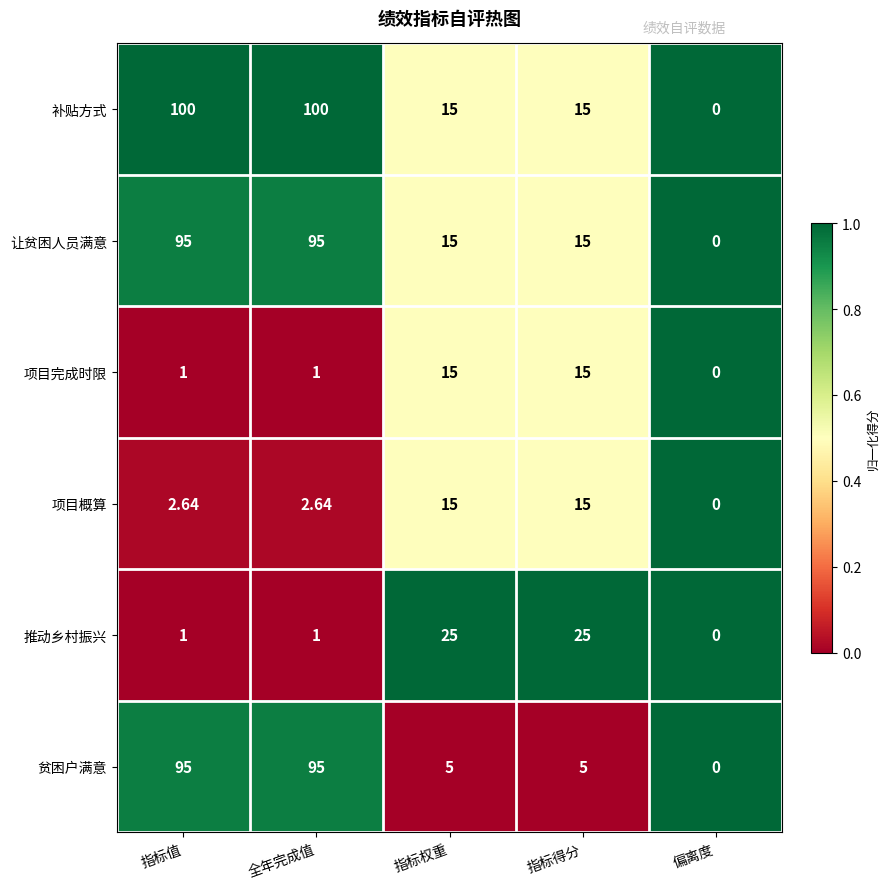

Which series has the largest total across all categories?

补贴方式